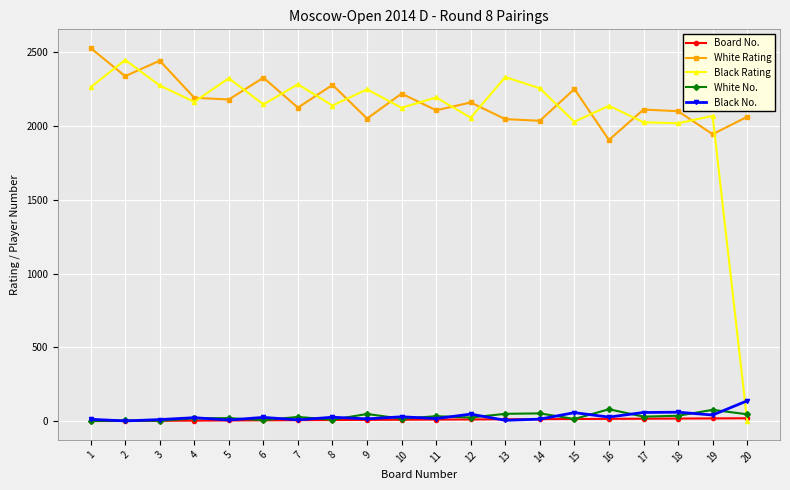

How many categories are shown in the chart?

20